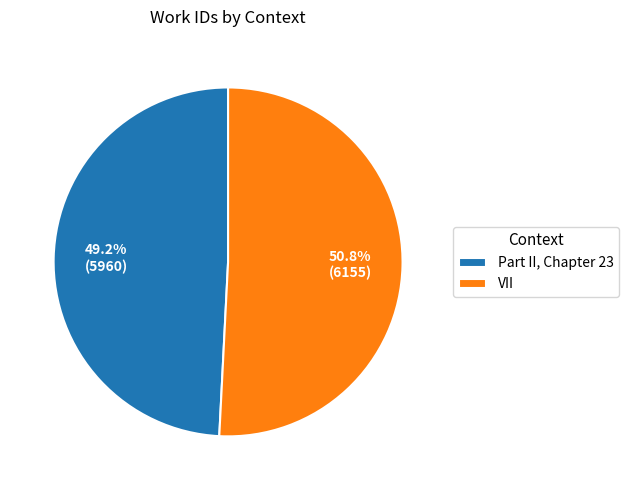

To the nearest percent, what portion does VII represent?

51%